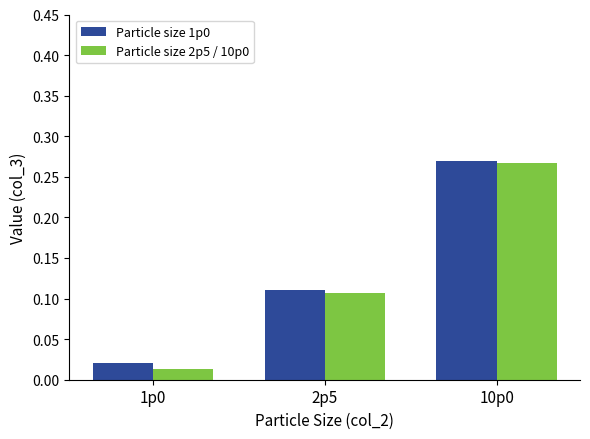

Is it true that 2p5/10p0 mean (segment B) equals 0.1 at 2p5?

True